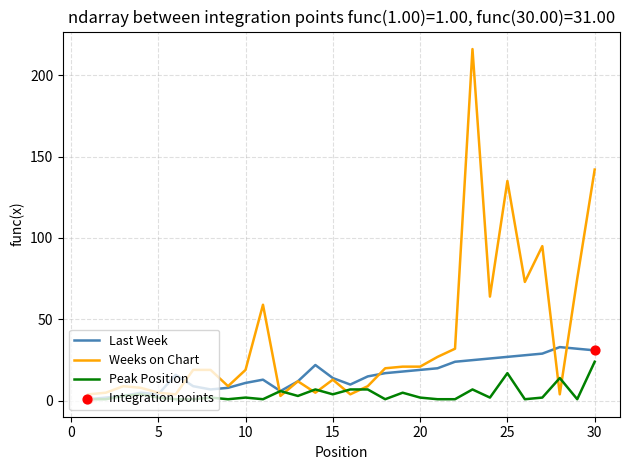

At how many categories does at least one series exceed 67?

6